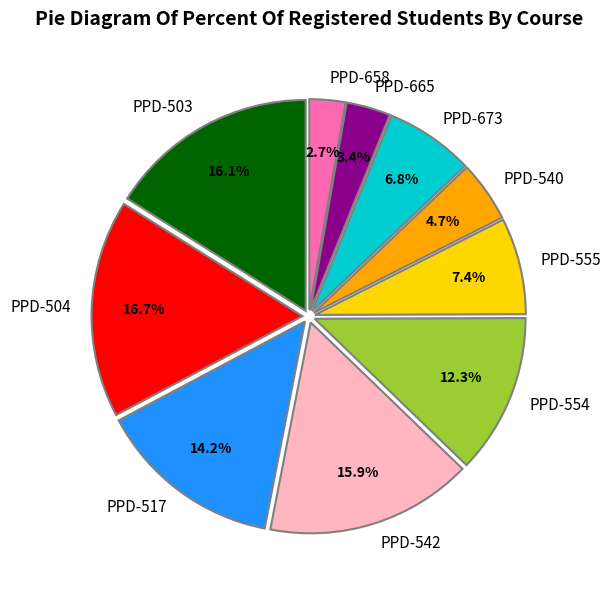

How many segments does this pie chart have?

10